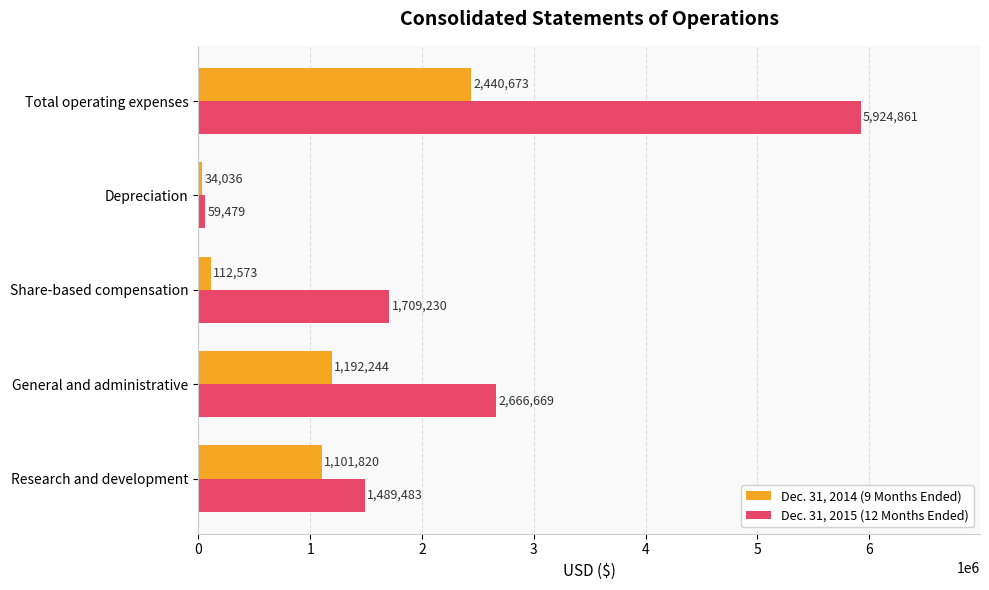

The value of Dec. 31, 2014 (9 Months Ended) at Depreciation is 34036. True or false?

True